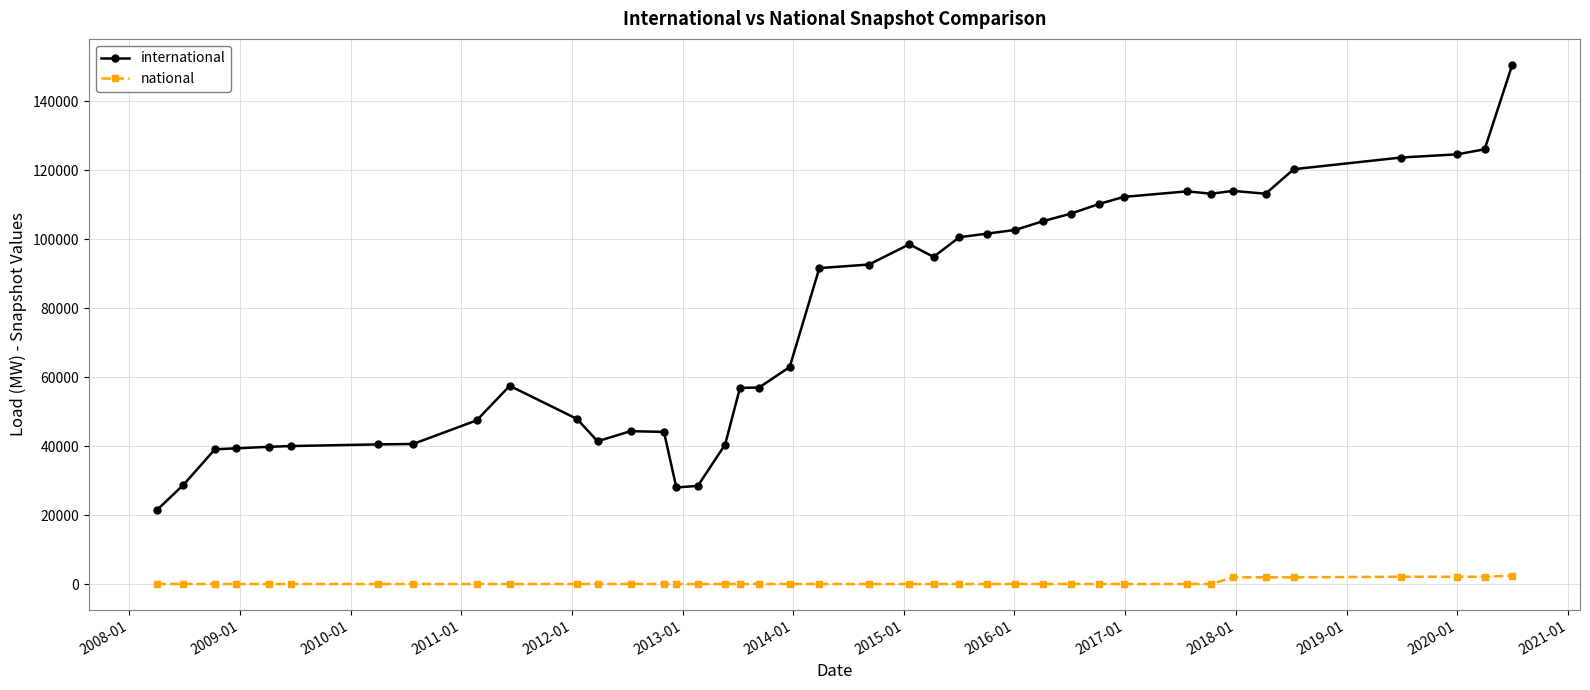

True or false: international has more than 0 points higher than both neighbors.

True